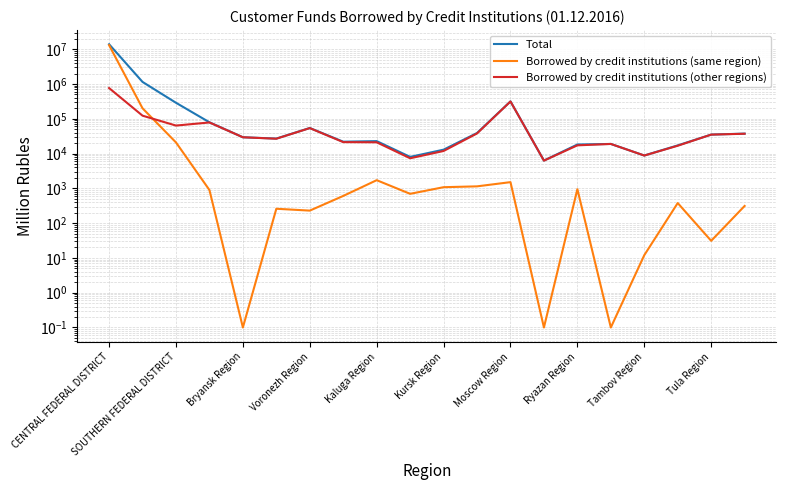

Reading right to left, extract all data points from this chart.

Total: 37470.0	35086.0	17166.0	8788.0	18901.0	18206.0	6287.0	316145.0	38974.0	12933.0	8019.0	22787.0	21927.0	54310.0	26967.0	29405.0	79232.0	288313.0	1146276.0	13882029.0
Borrowed by credit institutions (same region): 312.0	31.0	378.0	12.0	0.1	945.0	0.1	1508.0	1141.0	1079.0	696.0	1717.0	605.0	229.0	259.0	0.1	895.0	20892.0	200072.0	13050349.0
Borrowed by credit institutions (other regions): 37120.0	35054.0	16788.0	8776.0	18901.0	17225.0	6267.0	314637.0	37832.0	11853.0	7322.0	21071.0	21323.0	53921.0	26708.0	29405.0	78335.0	63746.0	122783.0	763703.0